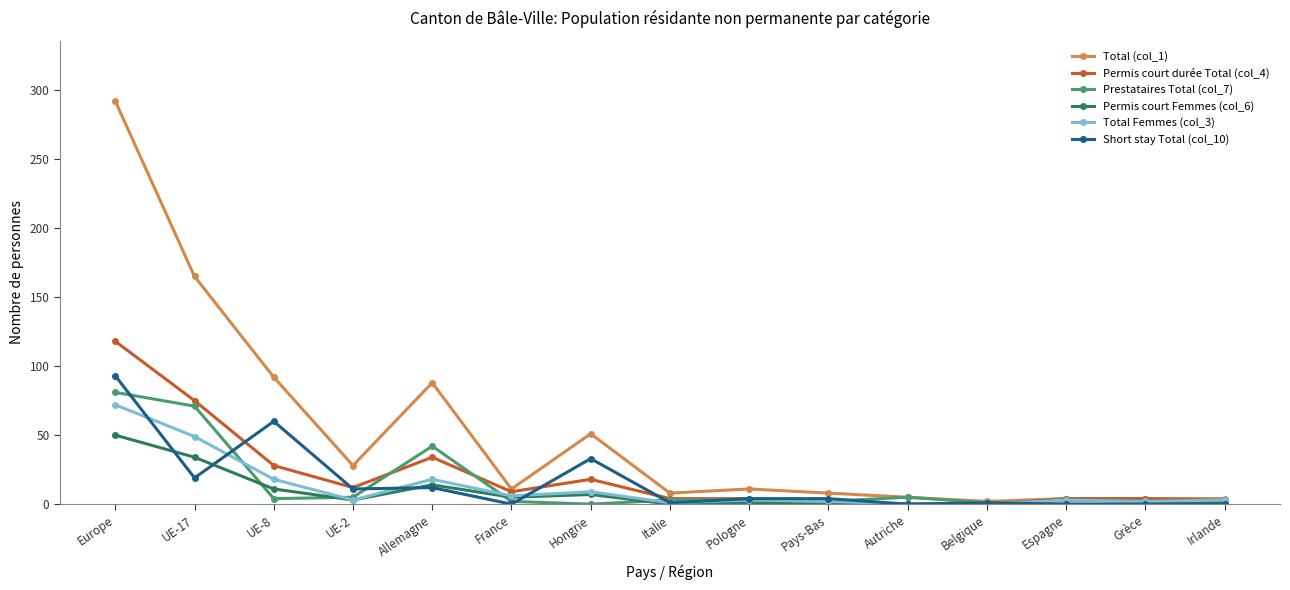

True or false: Prestataires Total (col_7) has a value of 124 at Europe.

False